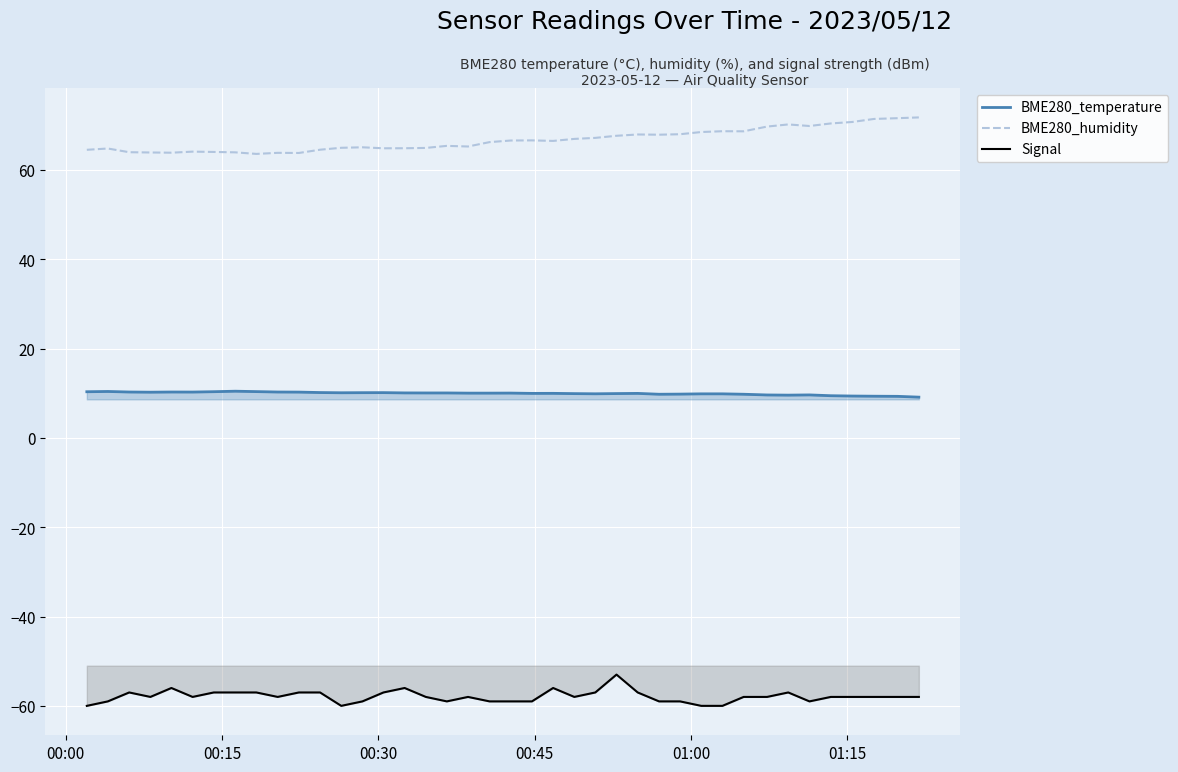

What are all the series names shown in the legend?

BME280_temperature, BME280_humidity, Signal